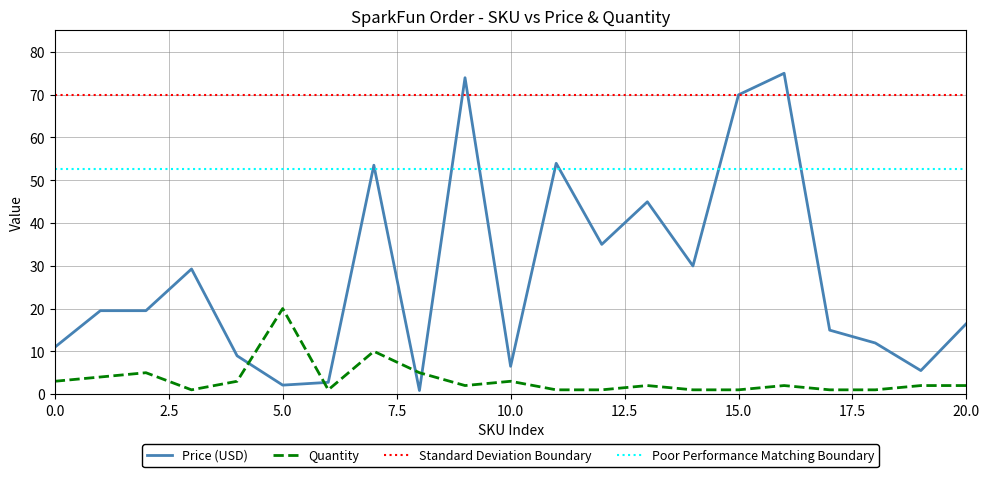

How many interior local valleys does the Price (USD) series have?

6